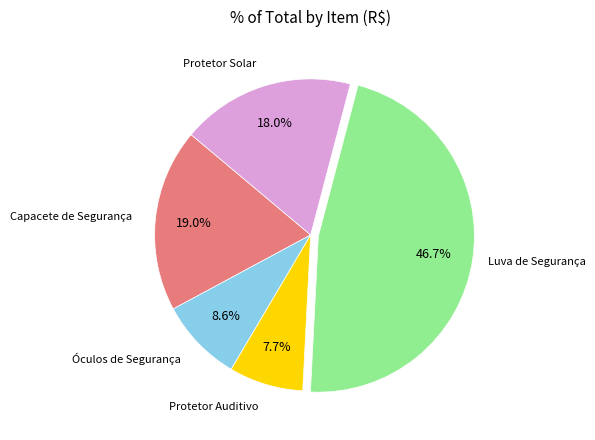

Does any single category account for the majority?

No